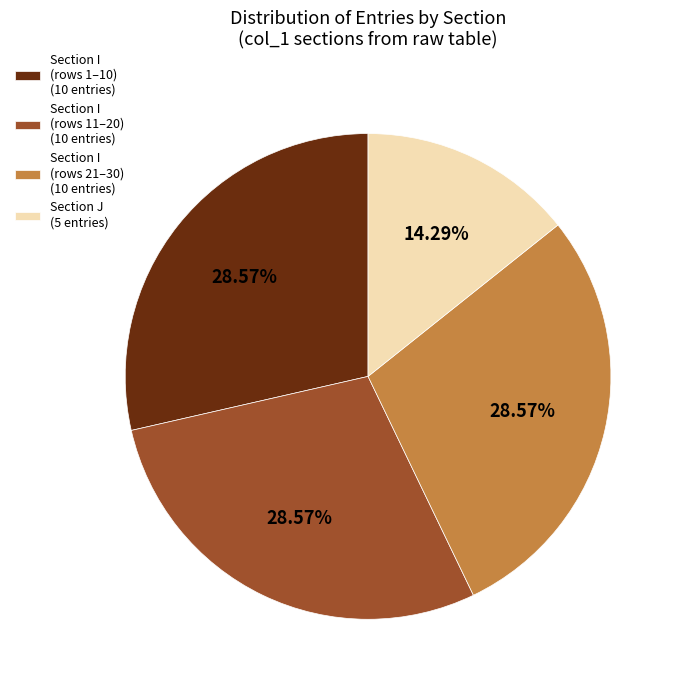

To the nearest percent, what is the average slice percentage?

25%